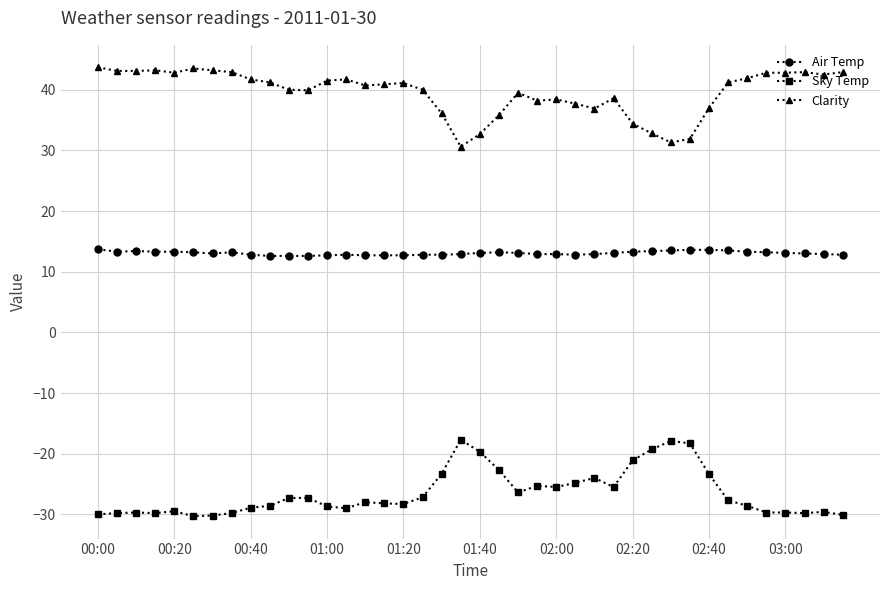

True or false: Air Temp and Sky Temp cross at least once.

False